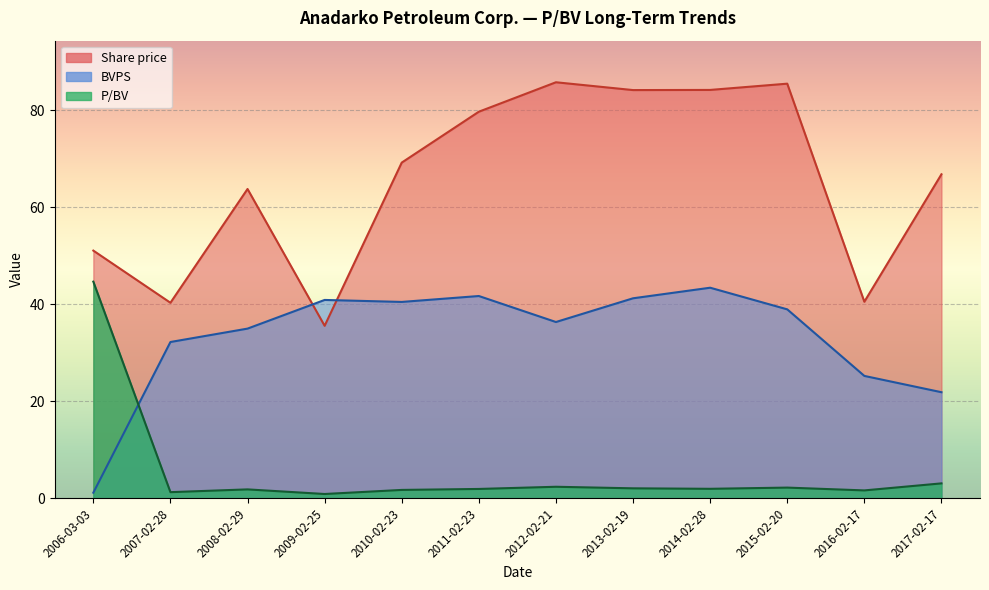

What is the minimum value shown in the chart?

0.9